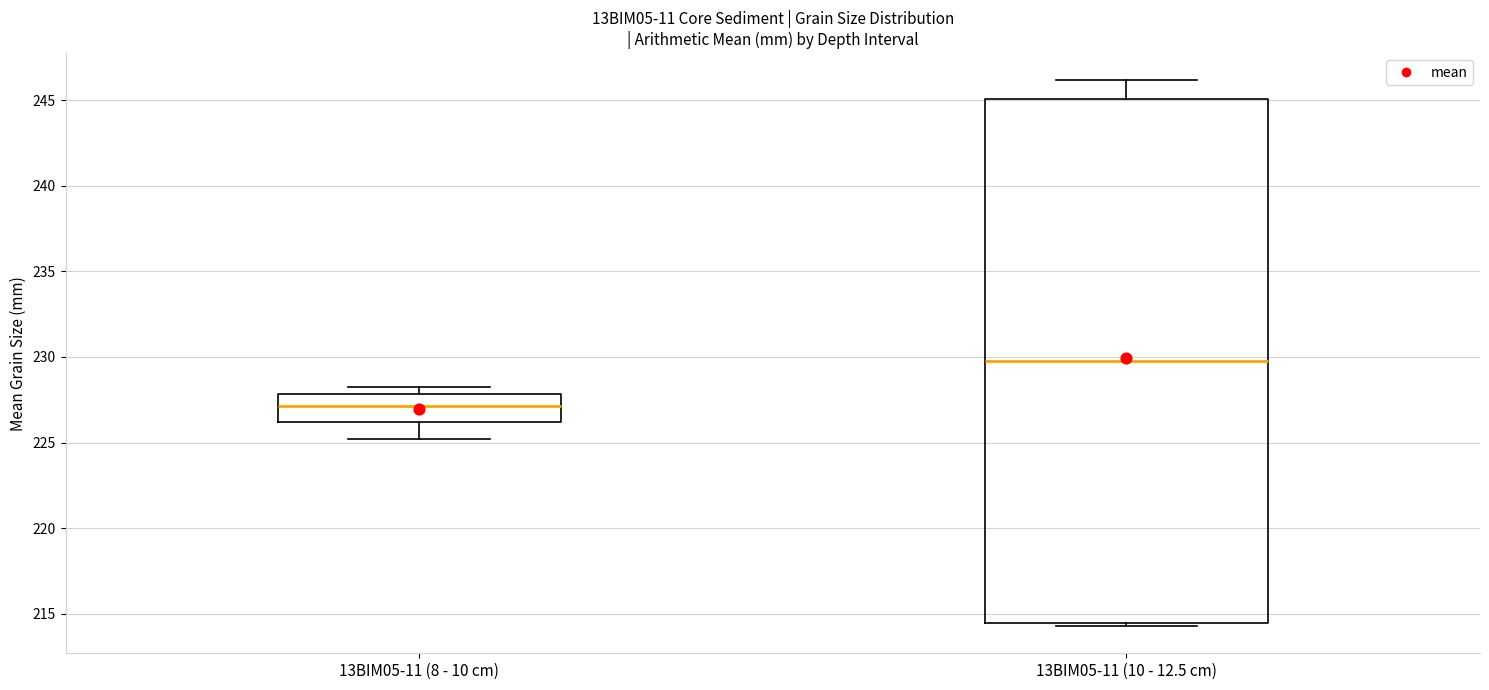

Which box is the tallest, from its lower edge to its upper edge?

13BIM05-11 (10 - 12.5 cm)